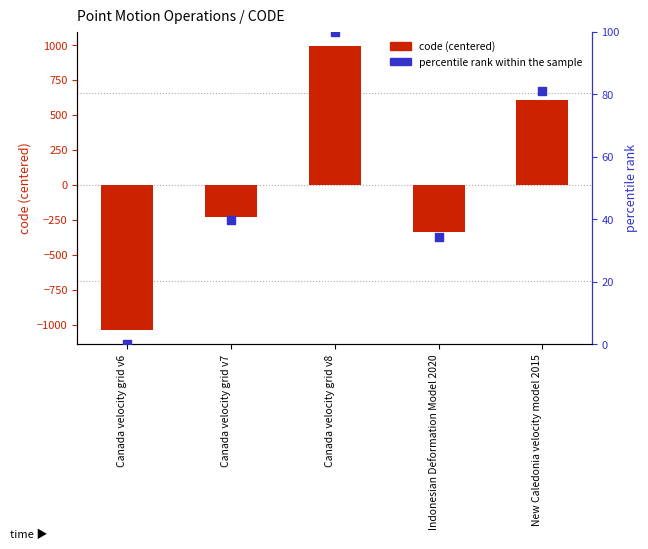

At which category is the sum across all series the highest?

Canada velocity grid v8